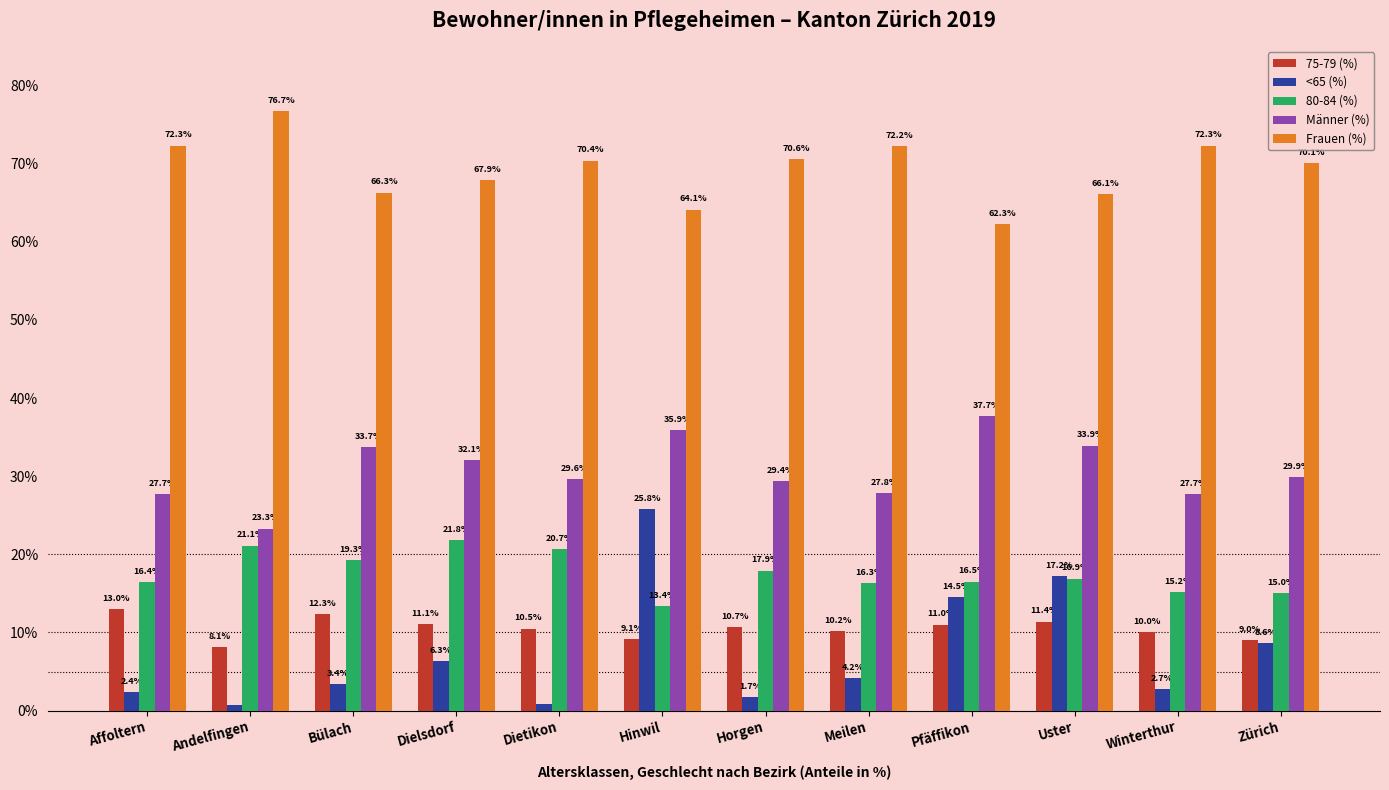

What is the average value of the 75-79 (%) series?

10.5